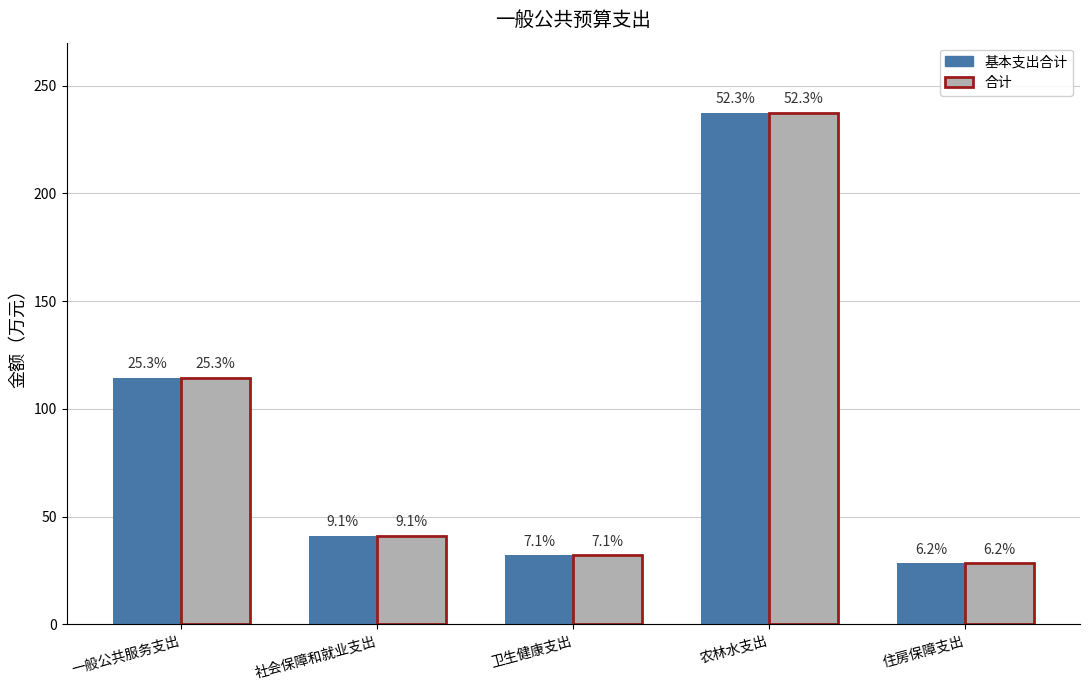

Reading left to right, transcribe all the data shown in this chart.

基本支出合计: 一般公共服务支出=114.6	社会保障和就业支出=41.2	卫生健康支出=32.2	农林水支出=237.5	住房保障支出=28.3
合计: 一般公共服务支出=114.6	社会保障和就业支出=41.2	卫生健康支出=32.2	农林水支出=237.5	住房保障支出=28.3